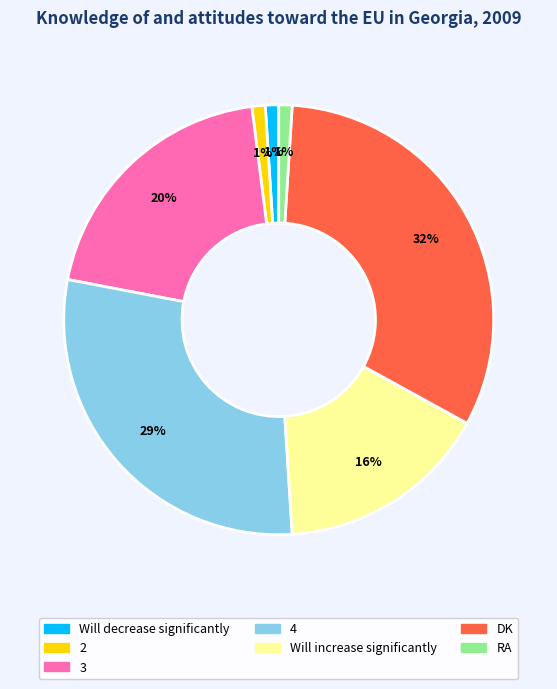

What is the ratio of the value at Will decrease significantly to the value at 2?

1.0